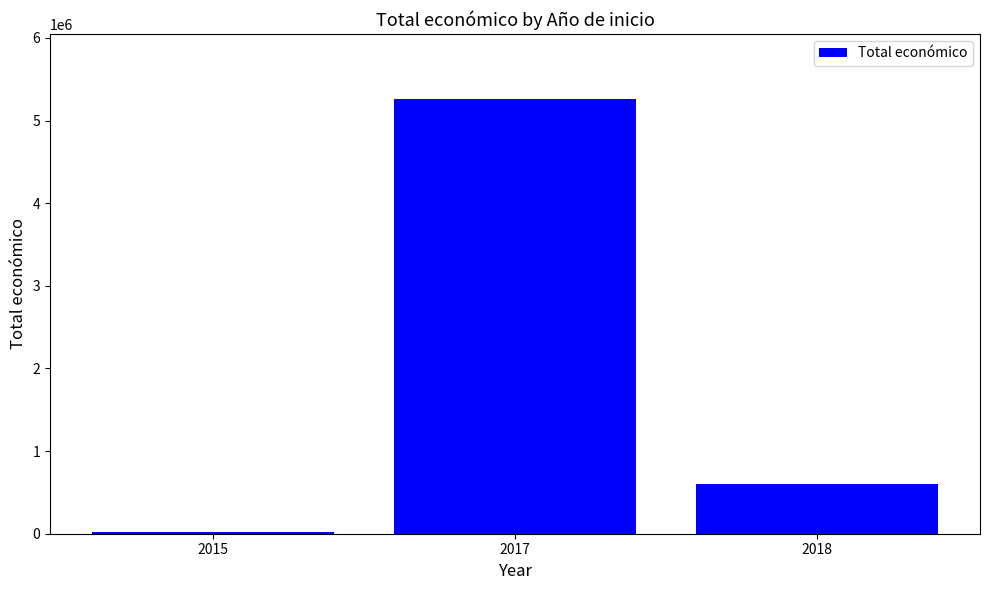

What is the average value?

1959898